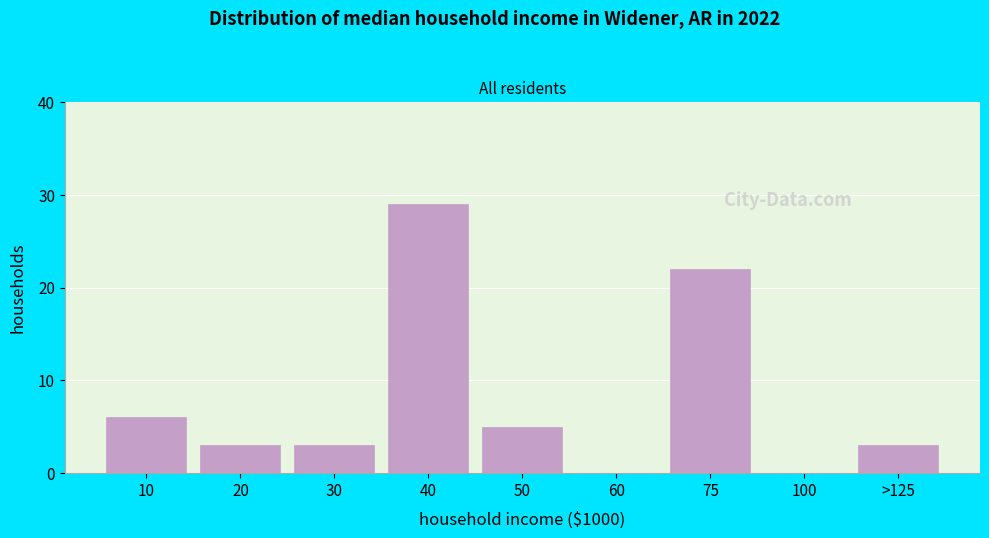

Reading left to right, extract all data points from this chart.

10=6	20=3	30=3	40=29	50=5	60=0	75=22	100=0	>125=3